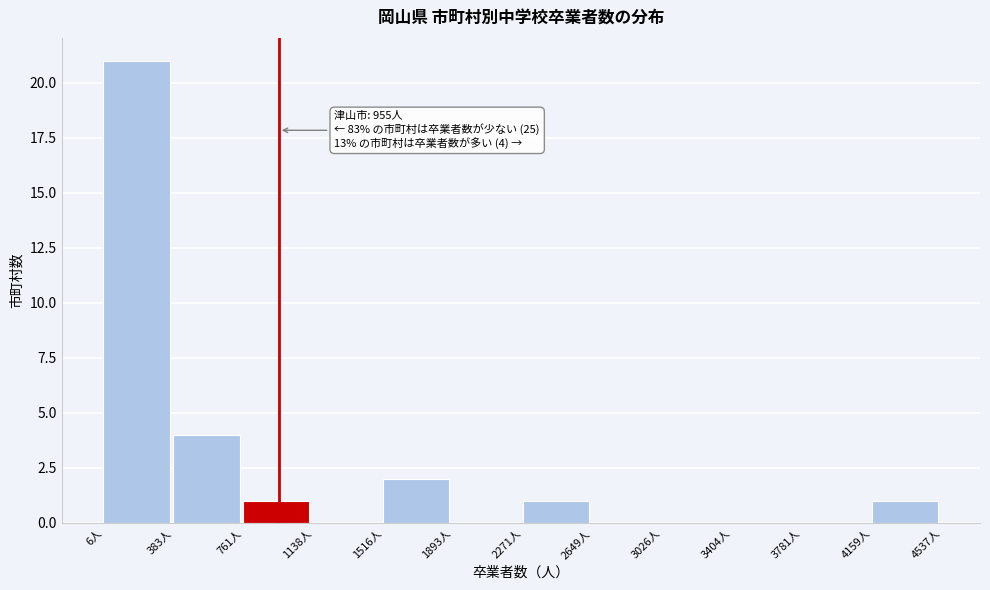

Over which range of the x-axis is the bar tallest?

0 to 400